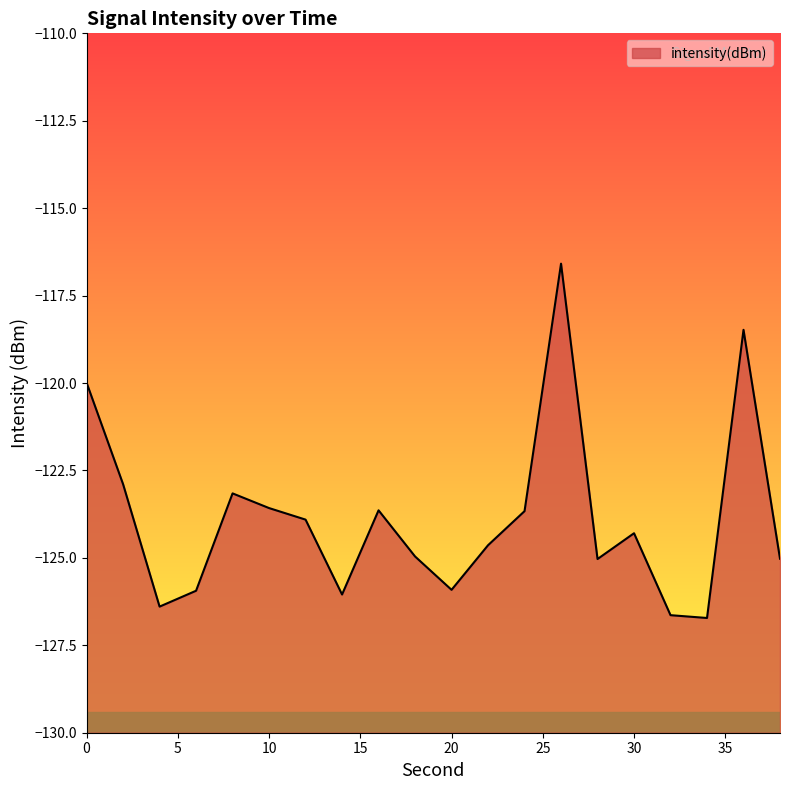

True or false: the data shows -82.0 at 14.

False